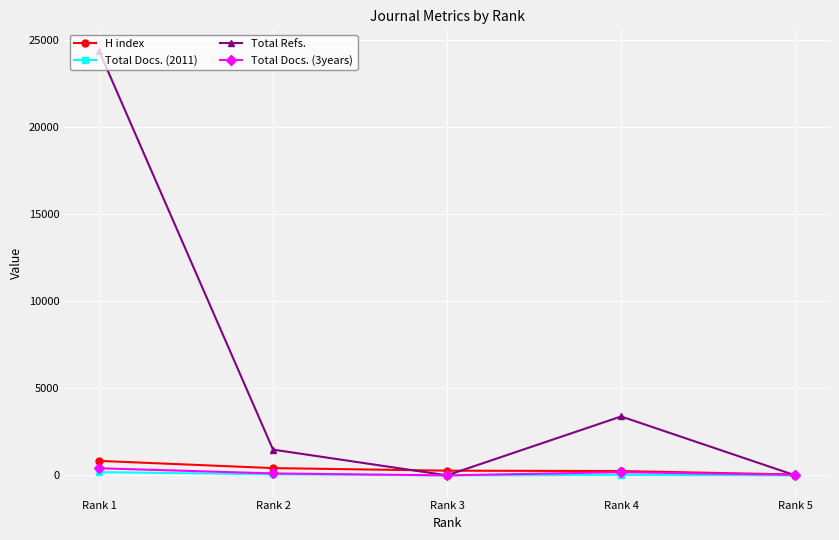

Which series has the largest total across all categories?

Total Refs.